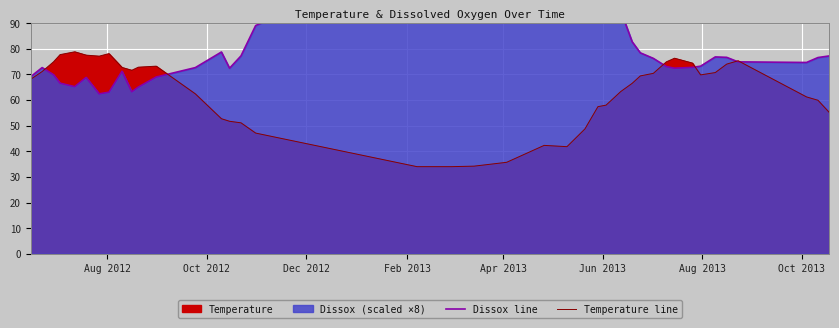

How many data points in Temperature line are above 69?

20